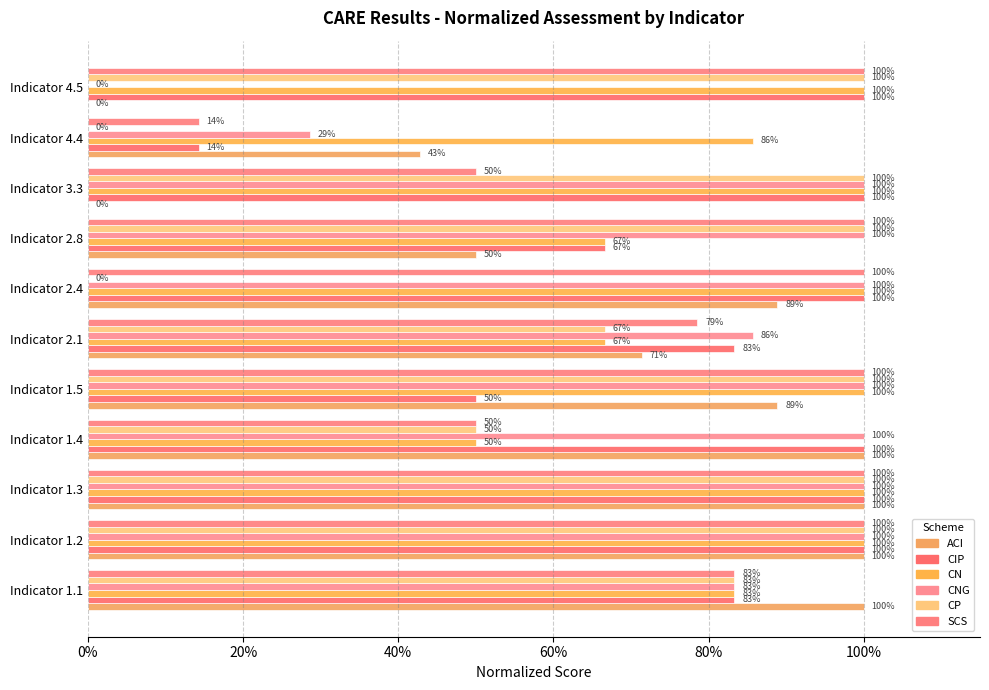

What is the difference between the maximum and minimum values in the ACI series?

1.0